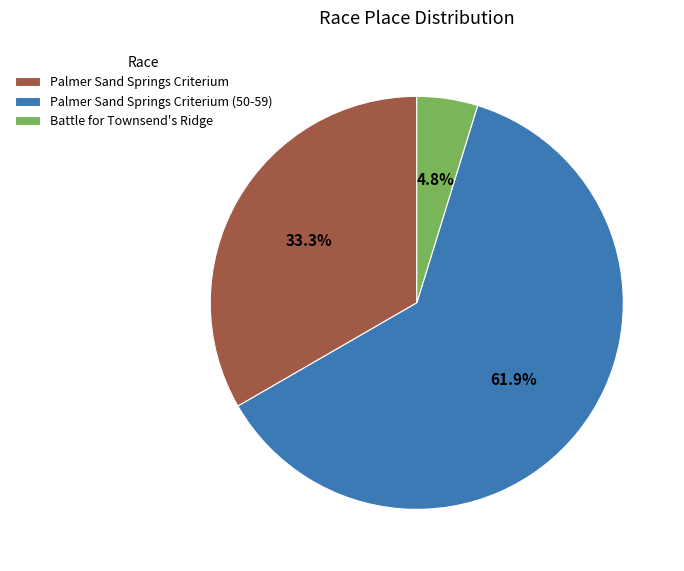

Does Battle for Townsend's Ridge account for over 50% of the chart?

No